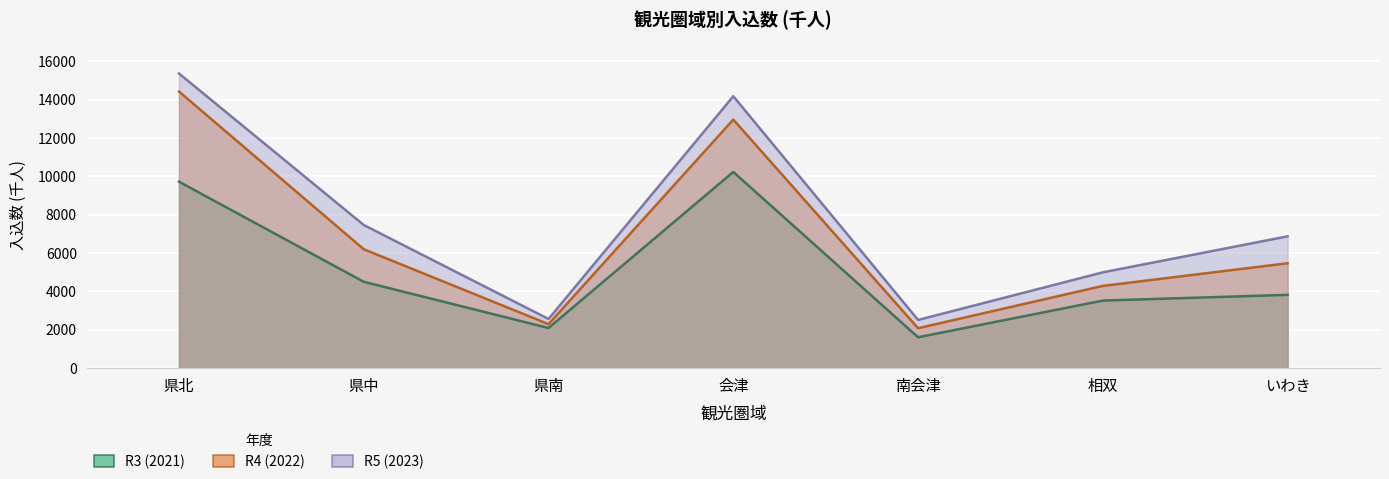

Rank the series by their maximum value, from lowest to highest.

R3 (2021), R4 (2022), R5 (2023)